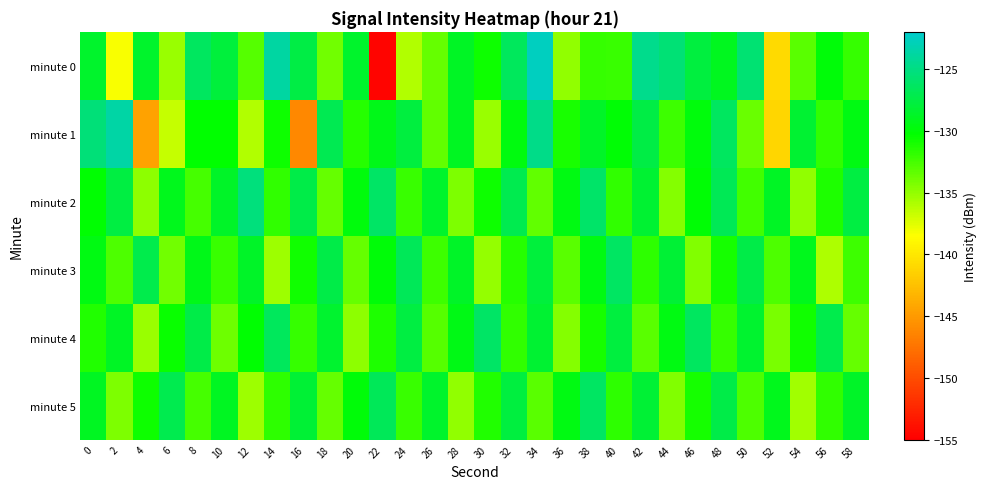

Between 14 and 56, which series saw the biggest shift?

minute 0